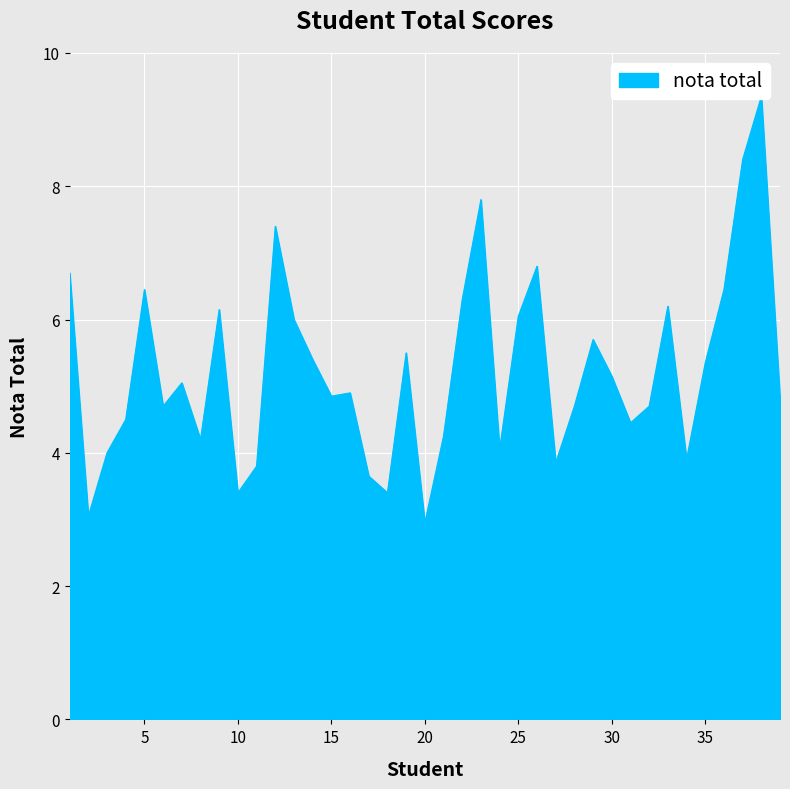

Rank the categories by value from lowest to highest.

20, 2, 10, 18, 17, 11, 27, 34, 3, 24, 8, 21, 31, 4, 6, 28, 32, 39, 15, 16, 7, 30, 35, 14, 19, 29, 13, 25, 9, 33, 22, 5, 36, 1, 26, 12, 23, 37, 38